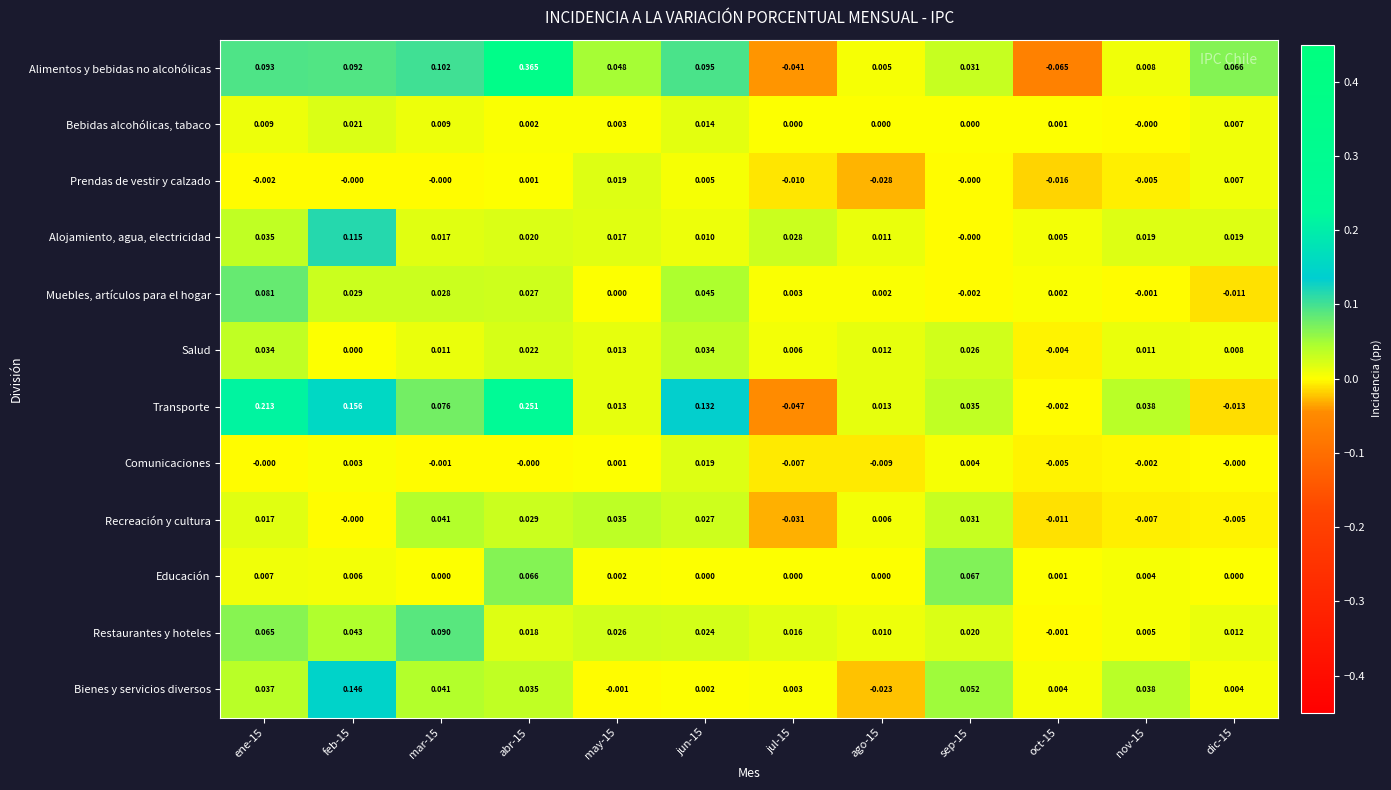

Between may-15 and jul-15, which series saw the biggest shift?

Alimentos y bebidas no alcohólicas